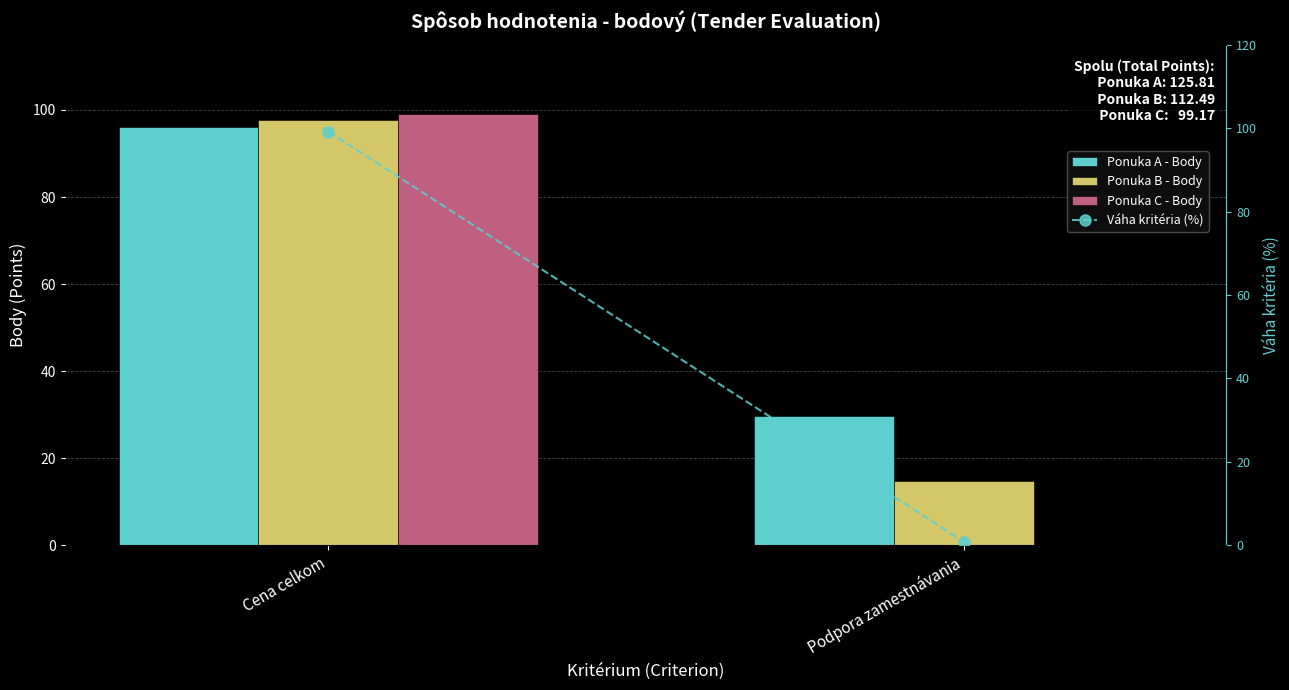

Reading right to left, list all the values displayed in this chart.

Ponuka A - Body: 29.7	96.1
Ponuka B - Body: 14.9	97.6
Ponuka C - Body: 0.0	99.2
Váha kritéria (%): 0.8	99.2